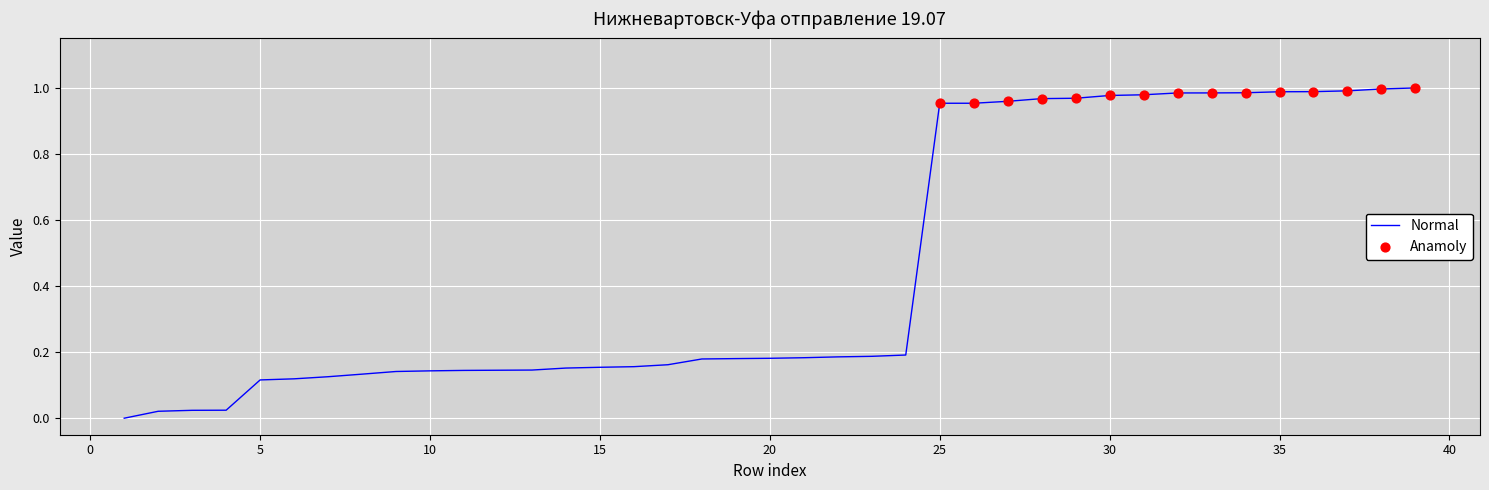

How many lines are shown in the chart?

1